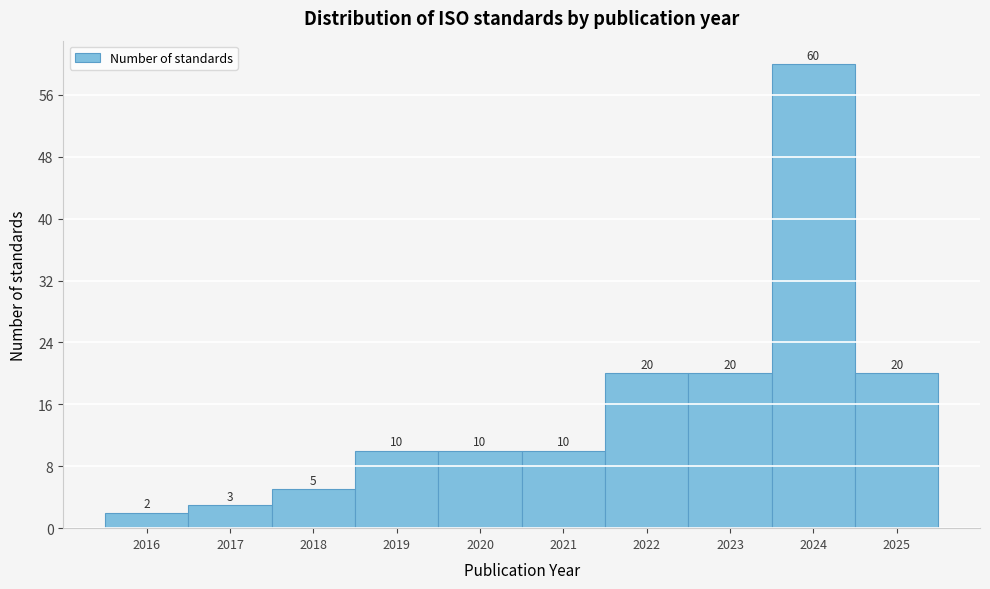

Reading left to right, list all the values displayed in this chart.

2	3	5	10	10	10	20	20	60	20